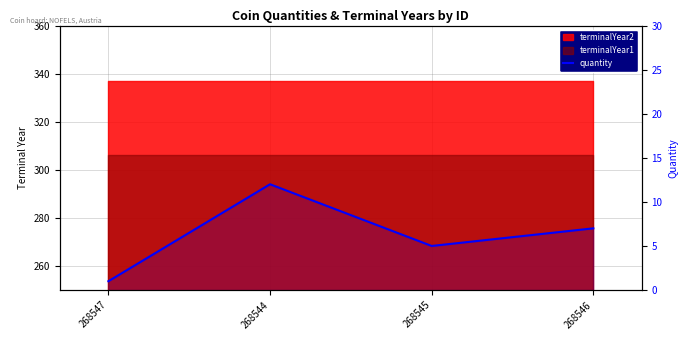

What is the ratio of the value at 268547 to the value at 268545?

0.2